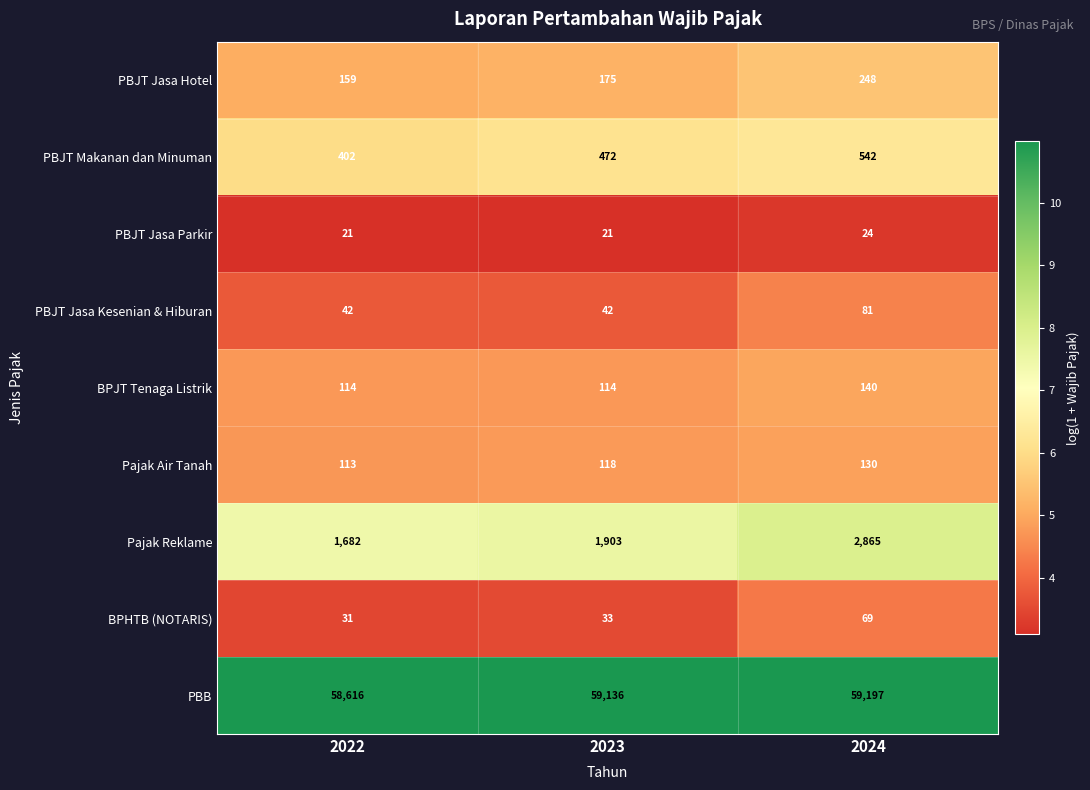

True or false: PBB has a value of 58616 at 2022.

True